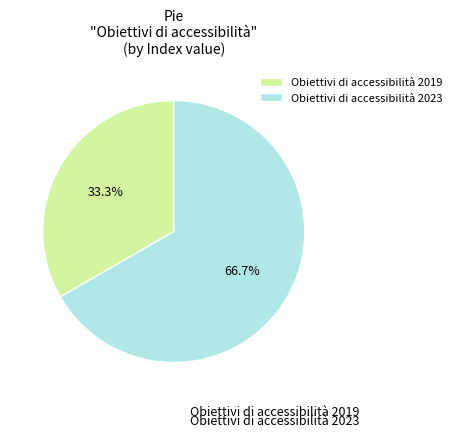

Do Obiettivi di accessibilità 2023 and Obiettivi di accessibilità 2019 together represent more than half of the pie?

Yes